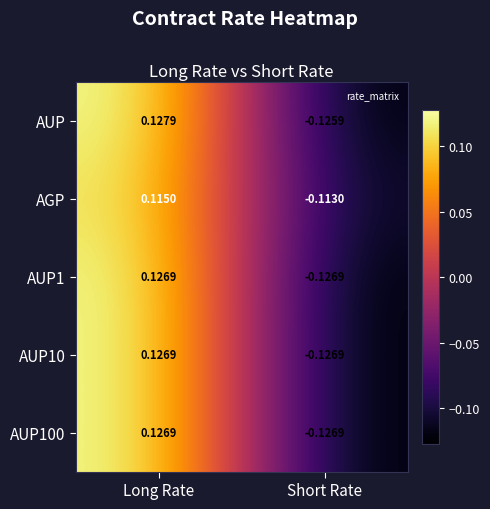

Rank the categories by AUP10 value from lowest to highest.

Short Rate, Long Rate